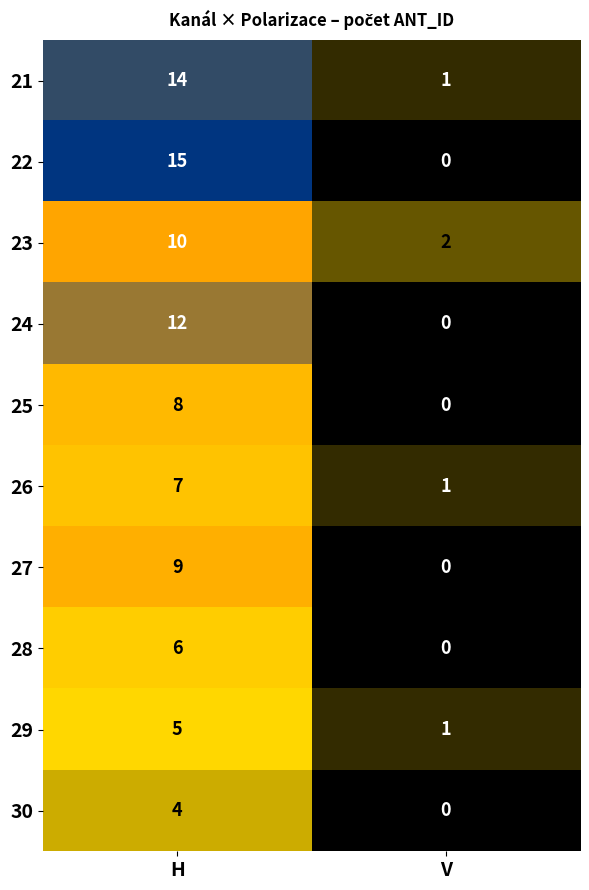

How many distinct data groups are displayed?

10